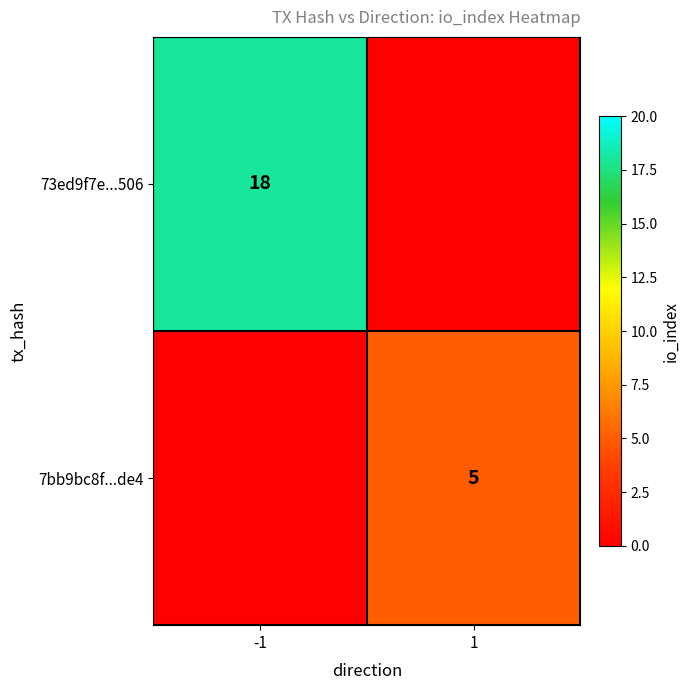

True or false: 7bb9bc8f...de4 has a value of 5 at 1.

True